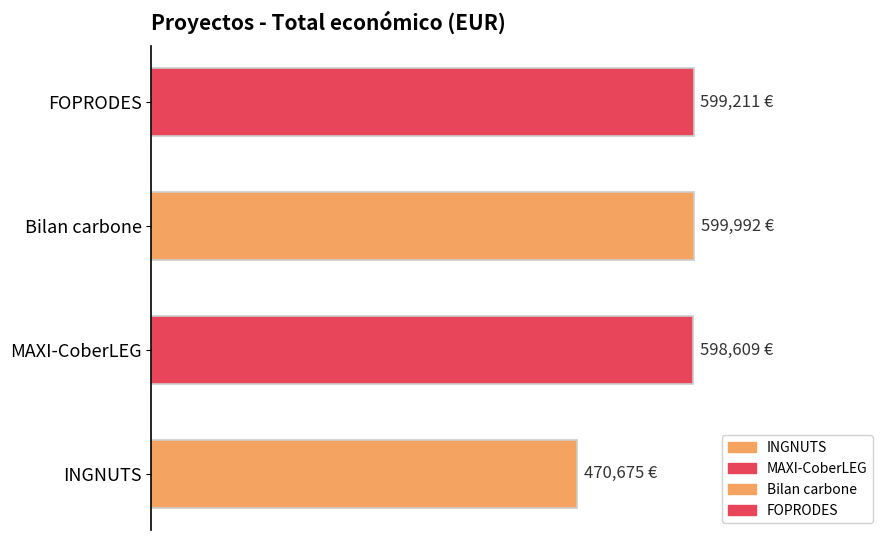

What is the difference between the maximum and minimum values?

129317